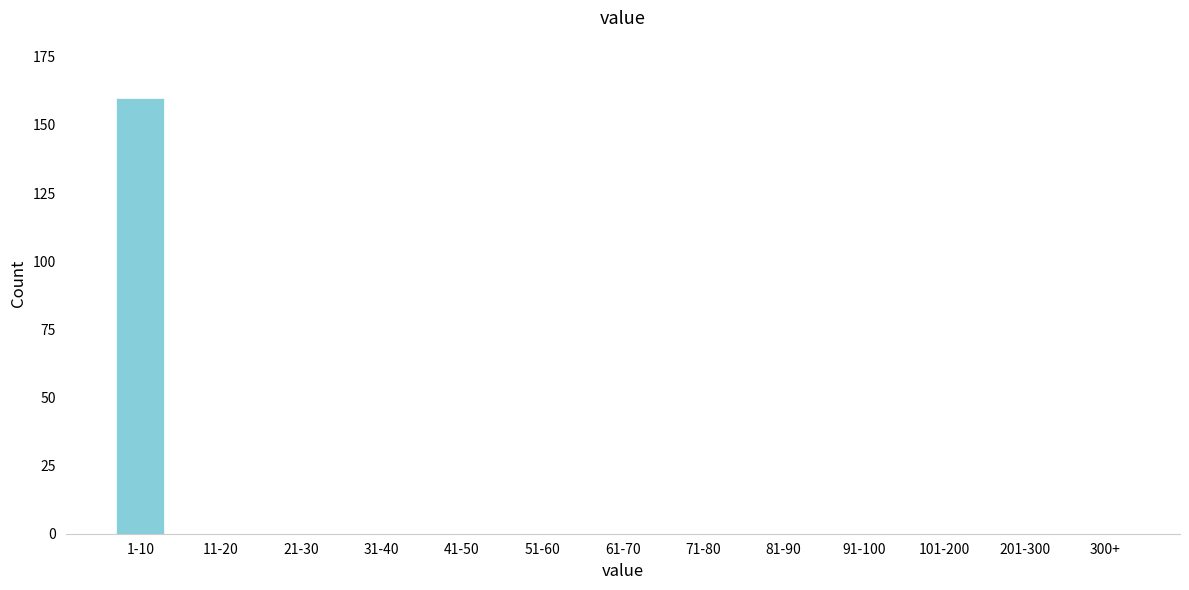

Reading left to right, transcribe all the data shown in this chart.

1-10=160	11-20=0	21-30=0	31-40=0	41-50=0	51-60=0	61-70=0	71-80=0	81-90=0	91-100=0	101-200=0	201-300=0	300+=0